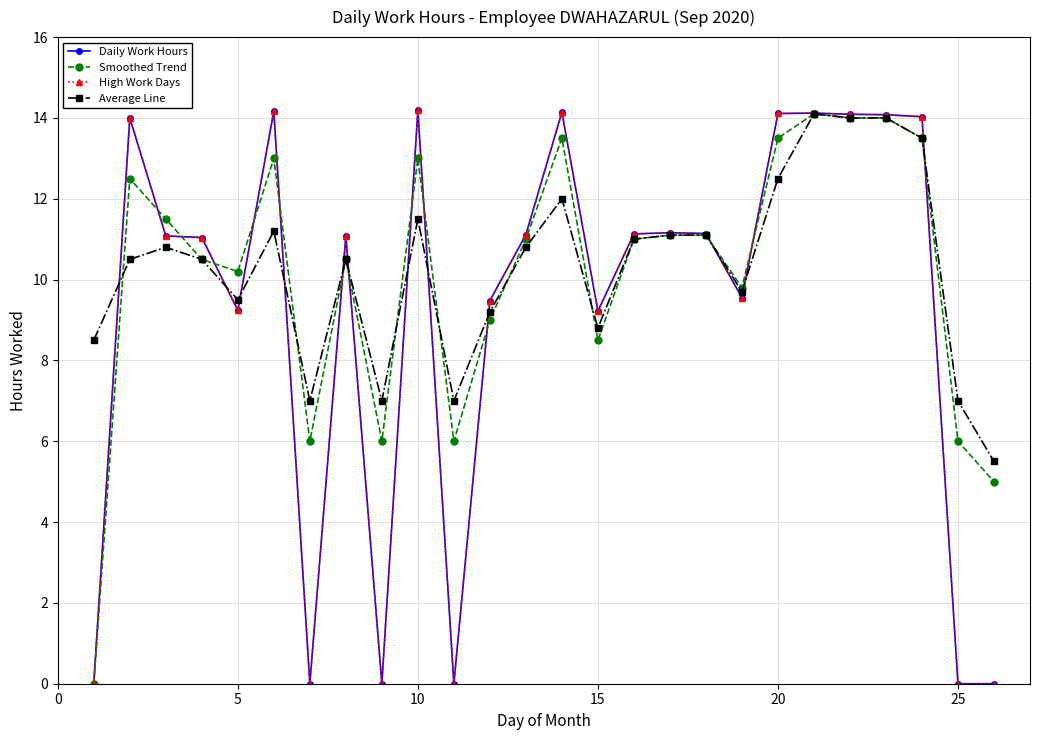

Does the chart have visible grid lines?

Yes